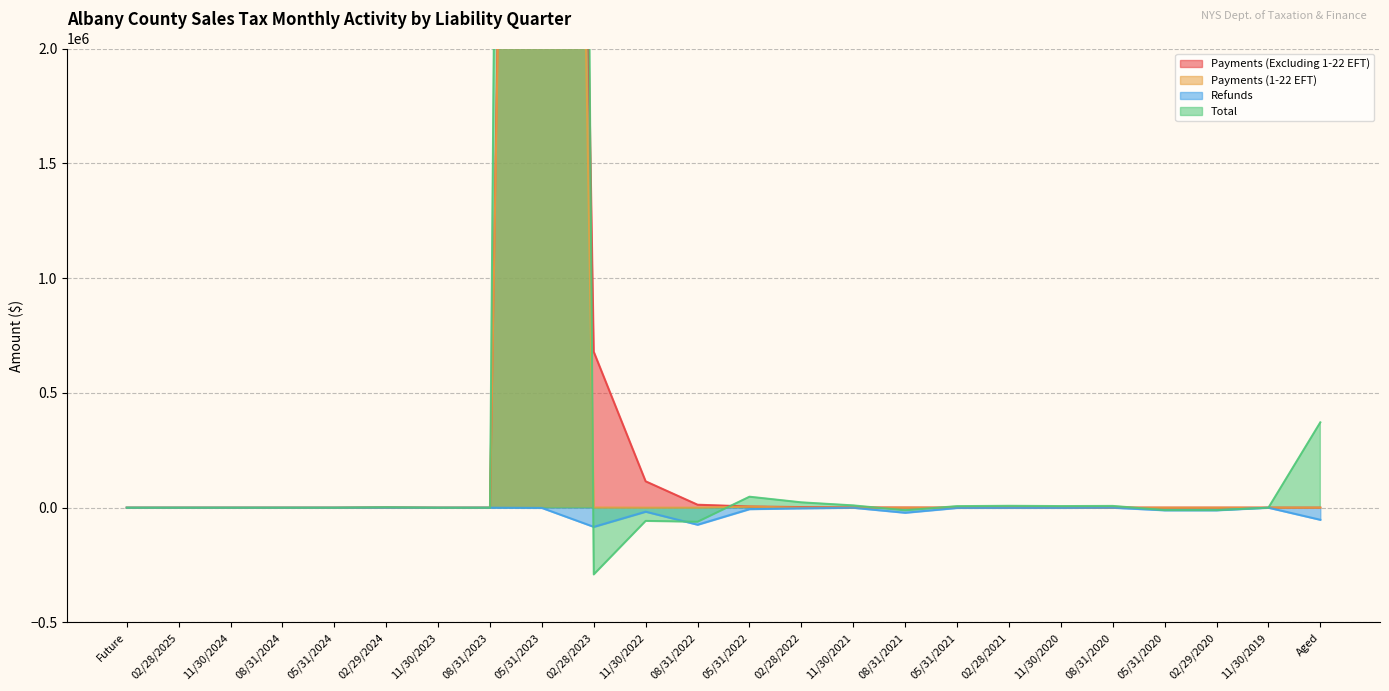

Does the chart have visible grid lines?

Yes